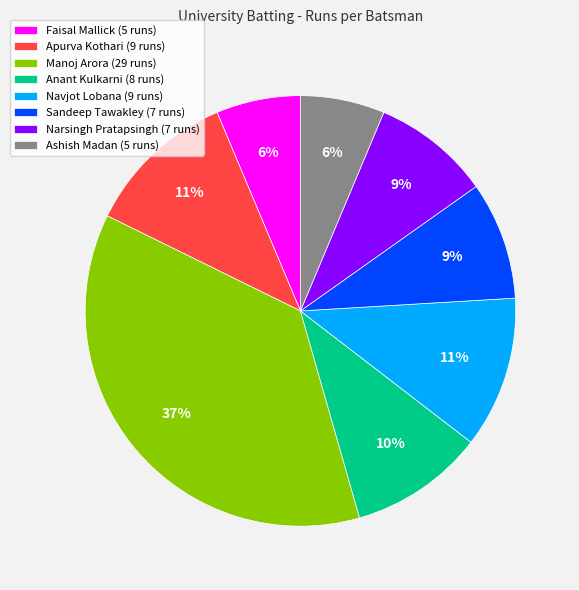

To the nearest percent, what percentage of the pie is Navjot Lobana (9 runs)?

11%